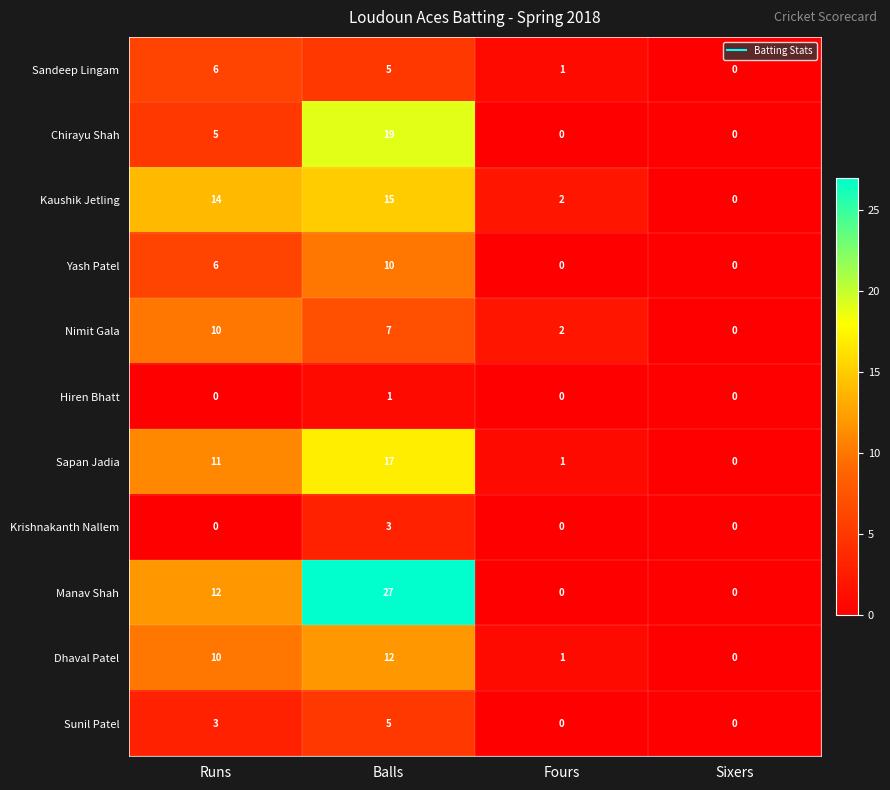

How many values in the Nimit Gala series are below 7?

2